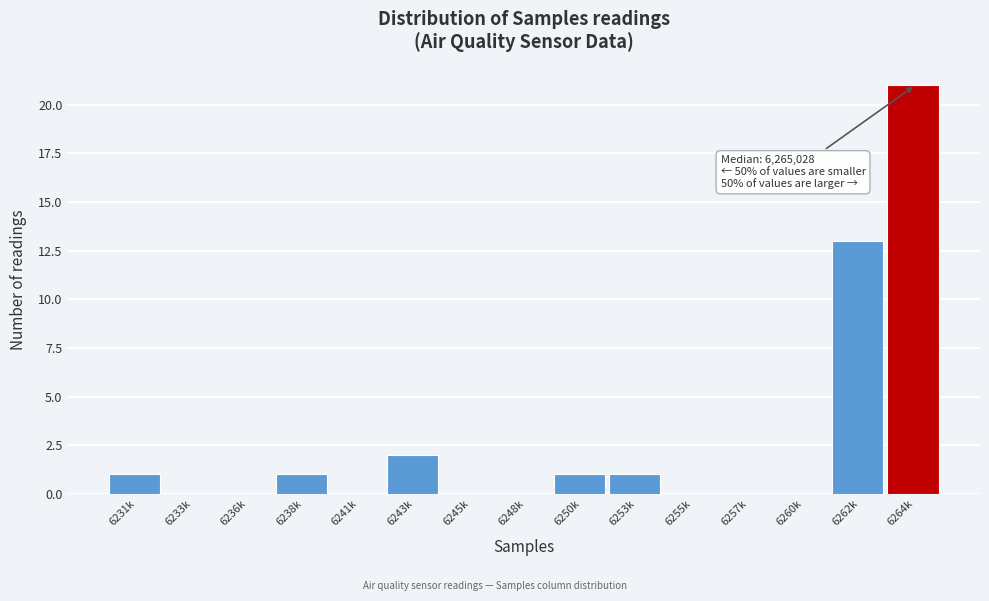

Reading left to right, what are all the values shown in this chart?

6231k=1	6233k=0	6236k=0	6238k=1	6241k=0	6243k=2	6245k=0	6248k=0	6250k=1	6253k=1	6255k=0	6257k=0	6260k=0	6262k=13	6264k=21